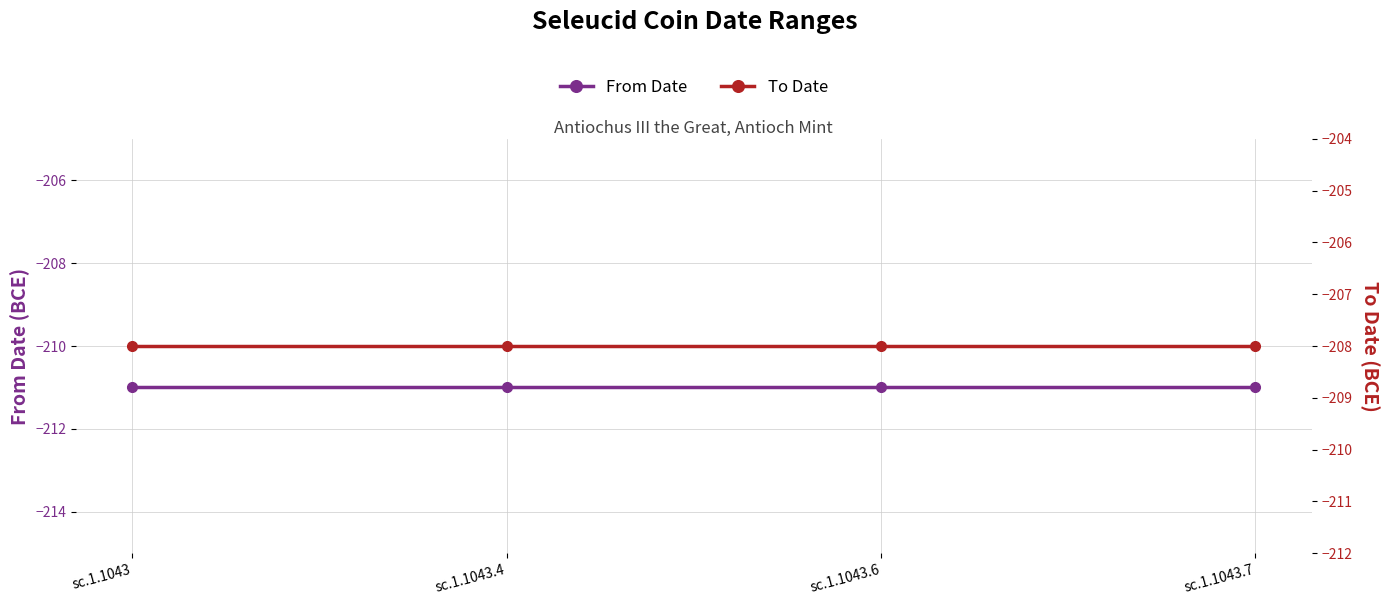

True or false: From Date has more than 0 interior local peaks.

False